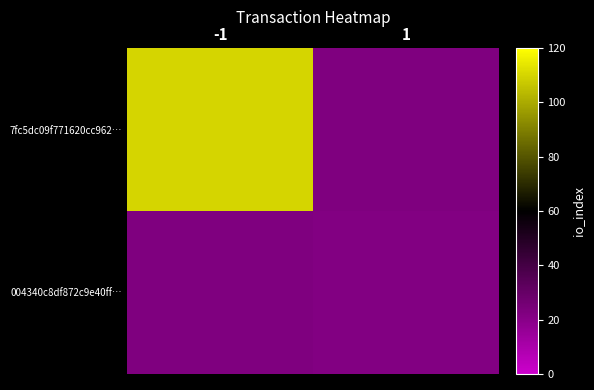

Rank the series by their average value, from highest to lowest.

7fc5dc09f771620cc962…, 004340c8df872c9e40ff…